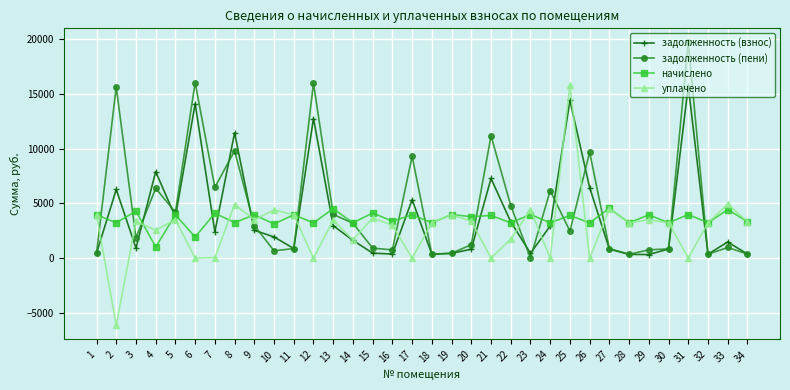

Is it true that начислено equals 4296.2 at 3?

True